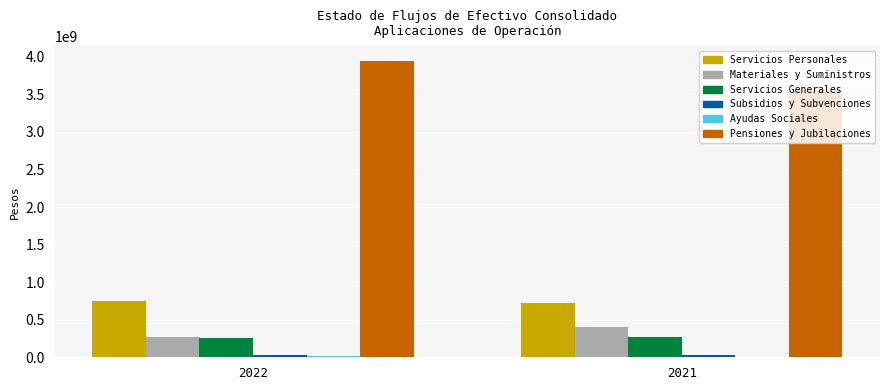

At which category is the sum across all series the highest?

2022